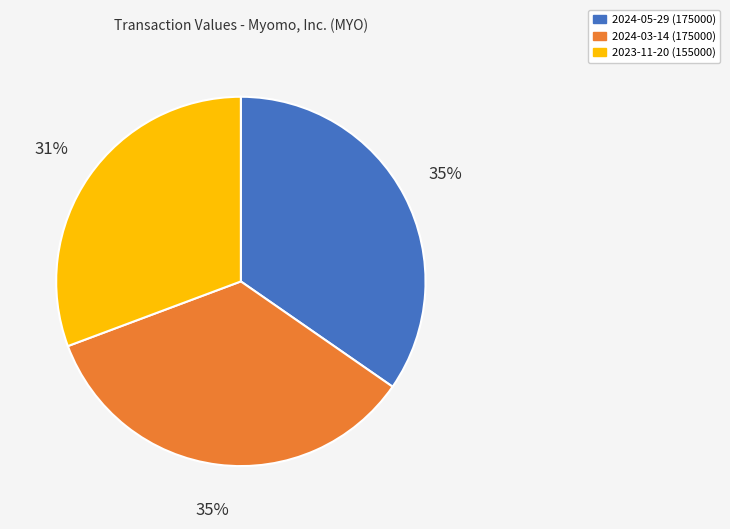

Count the number of slices in the pie.

3